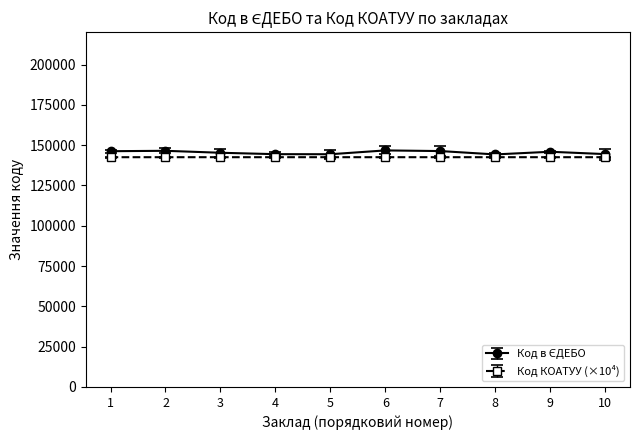

How many series are shown in this chart?

2